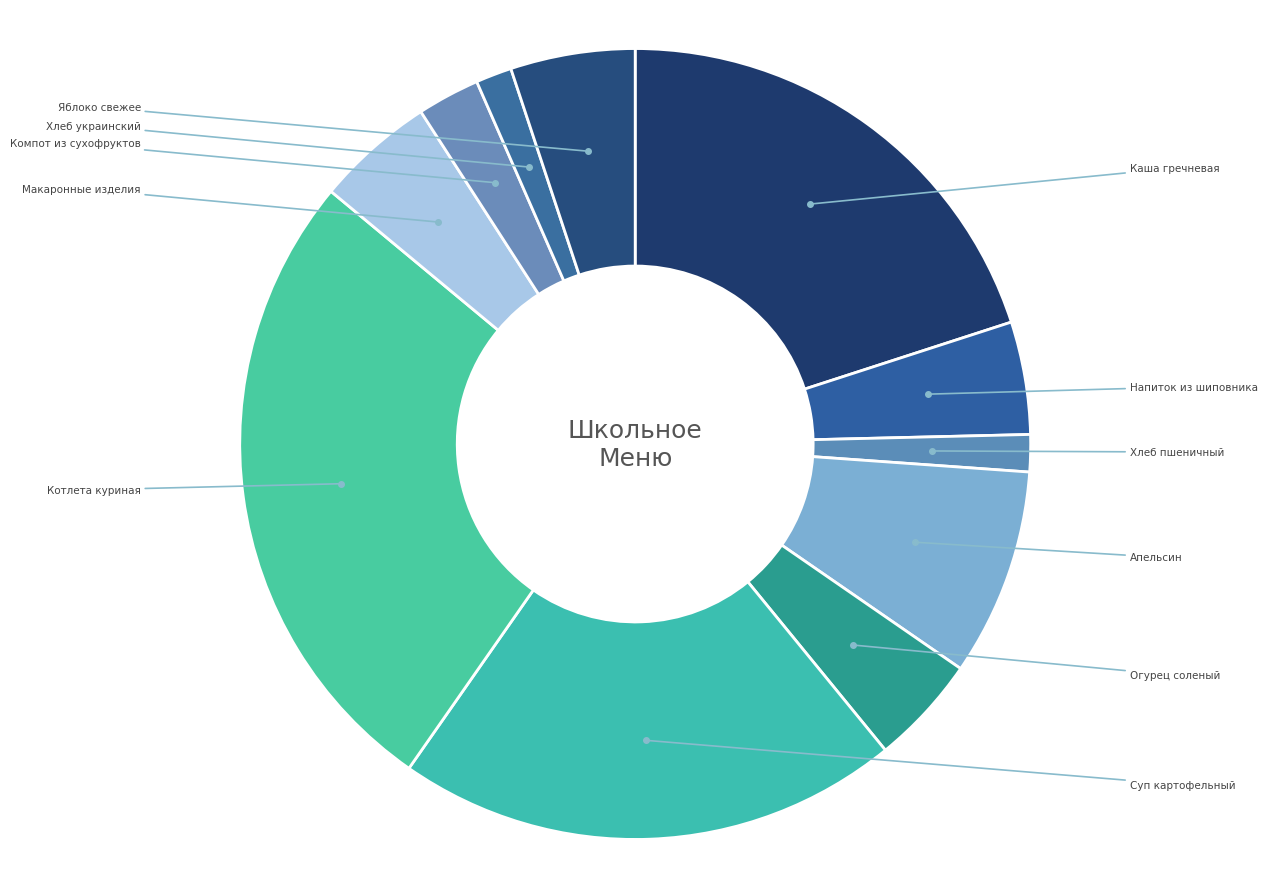

Combined, what portion of the pie is Апельсин and Каша гречневая?

28.5%